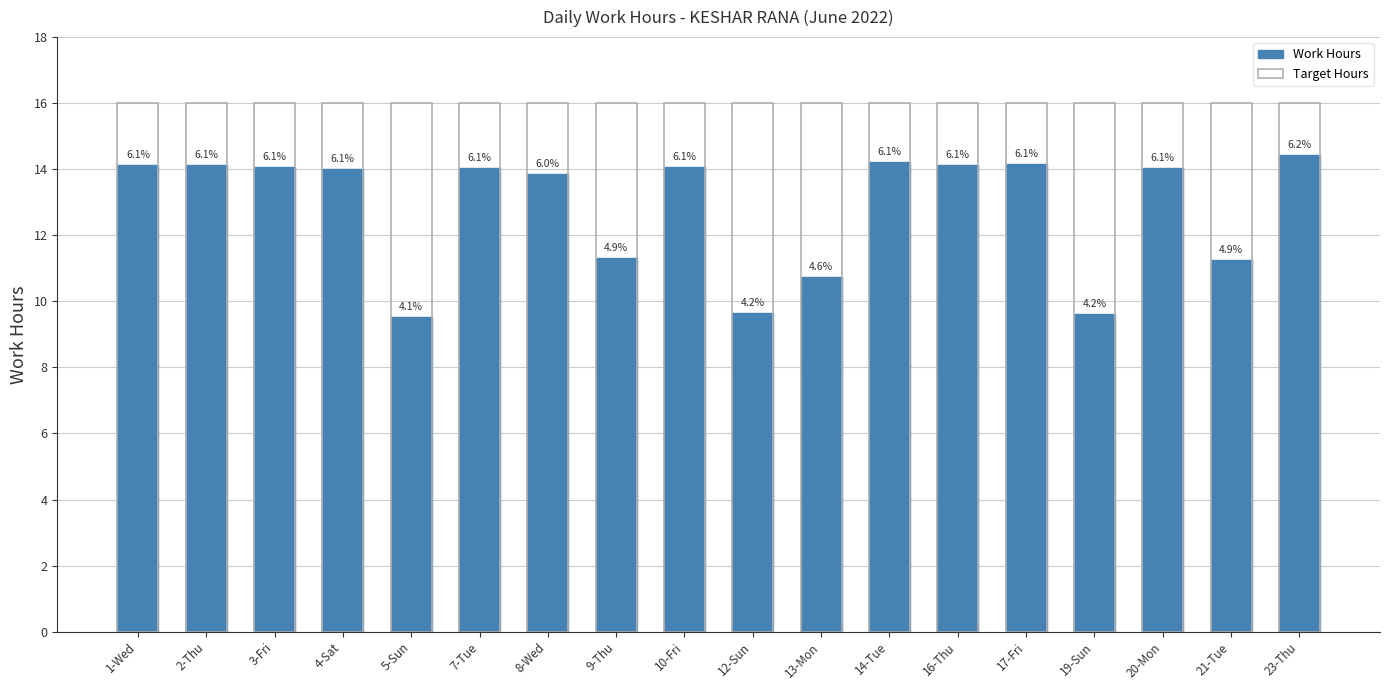

Where is Work Hours nearest to the value 11?

13-Mon